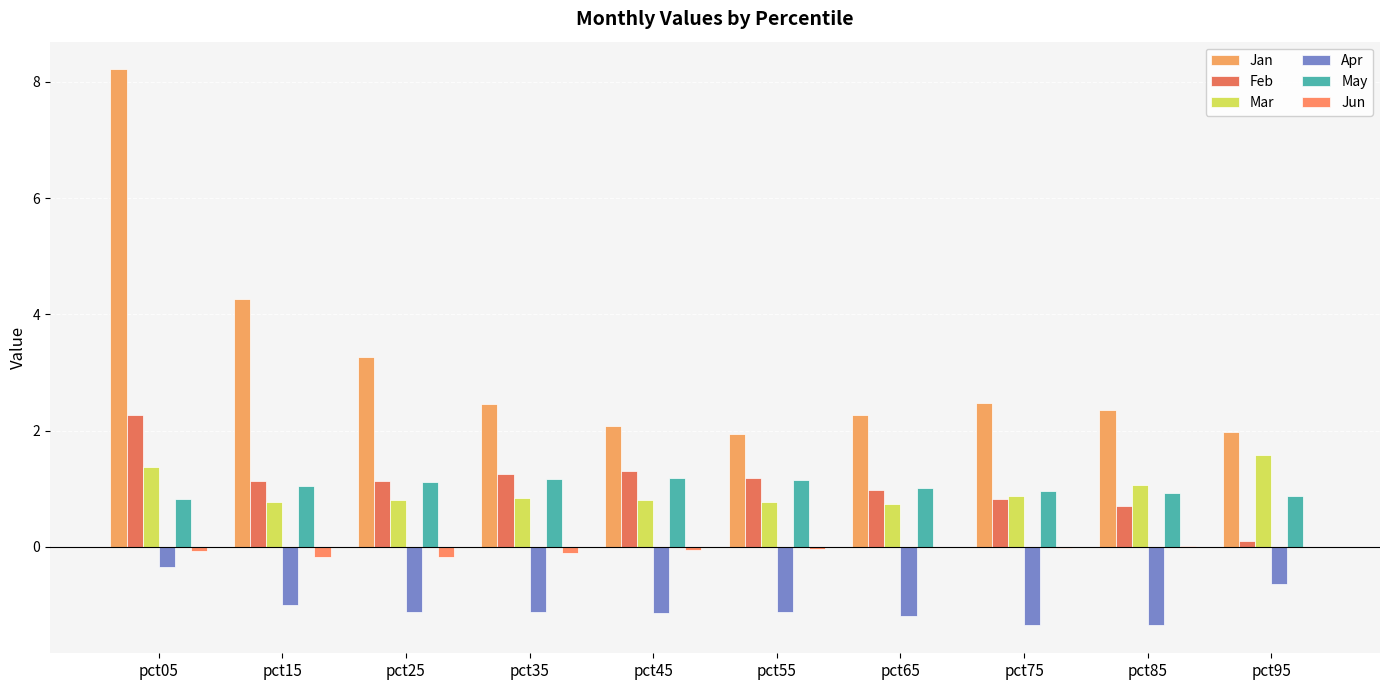

Where does the Apr series first go above -1?

pct05